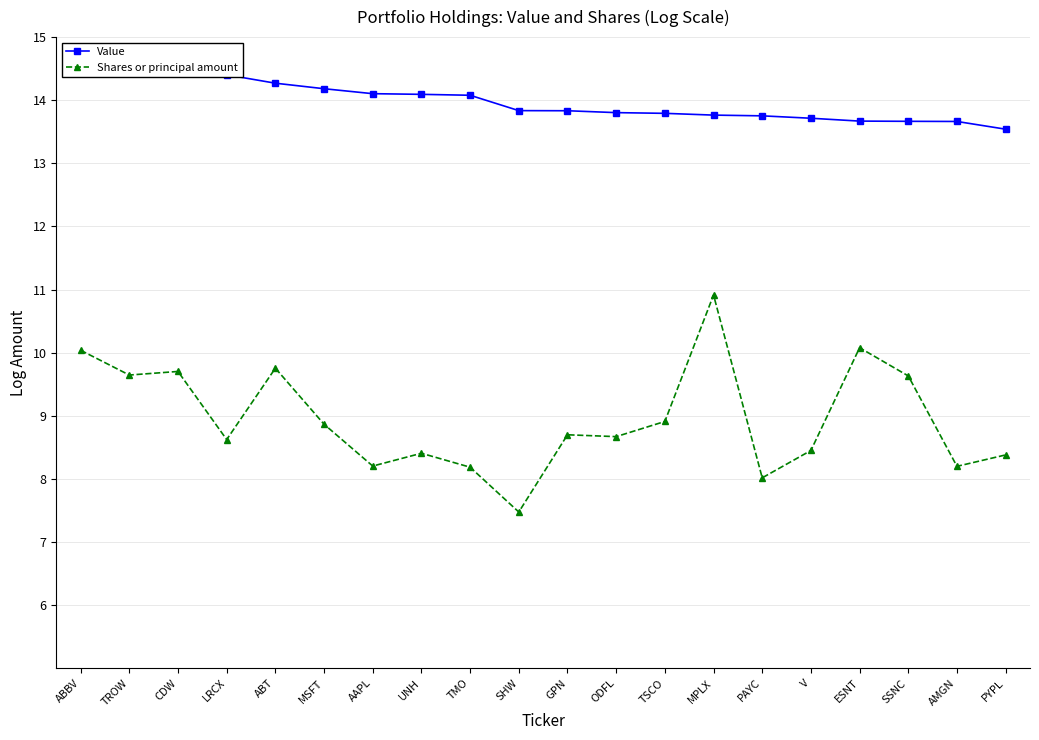

At how many categories does at least one series exceed 13?

20